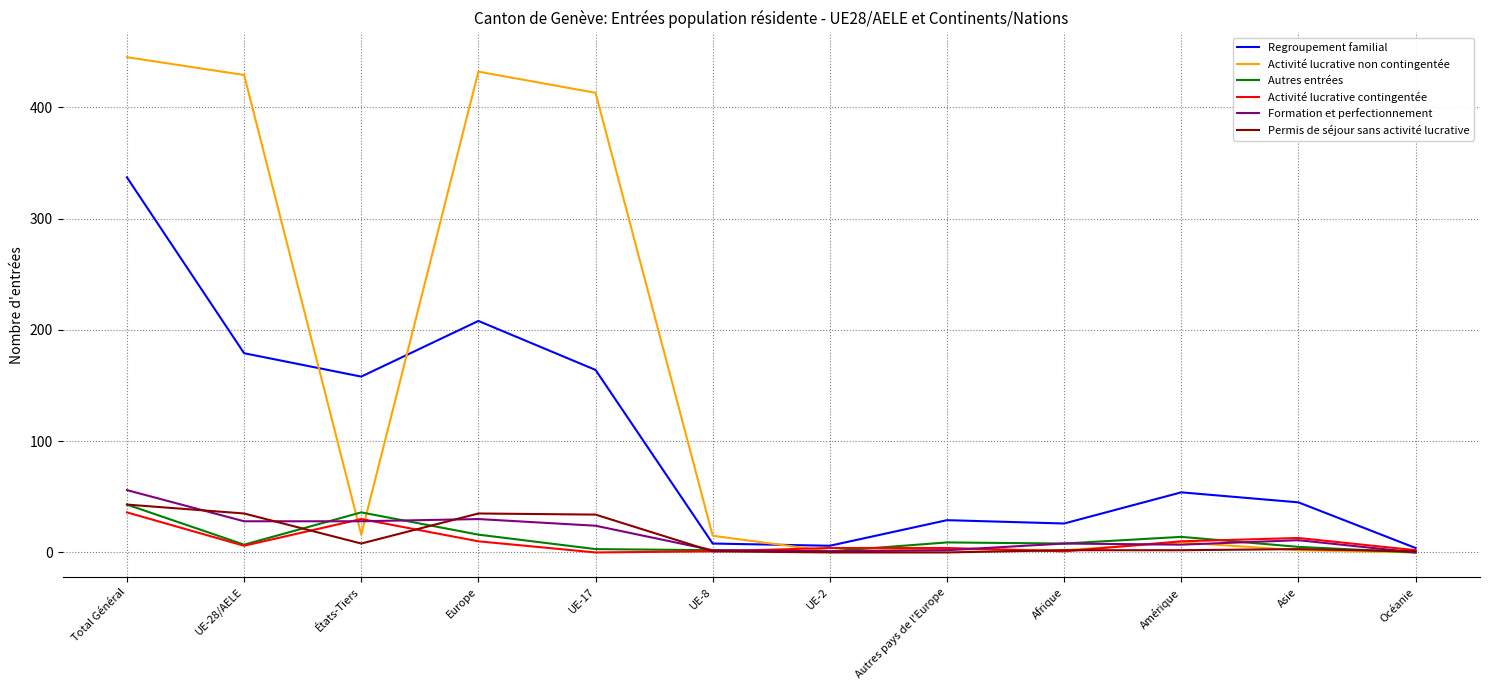

True or false: Regroupement familial has a value of 179 at UE-28/AELE.

True